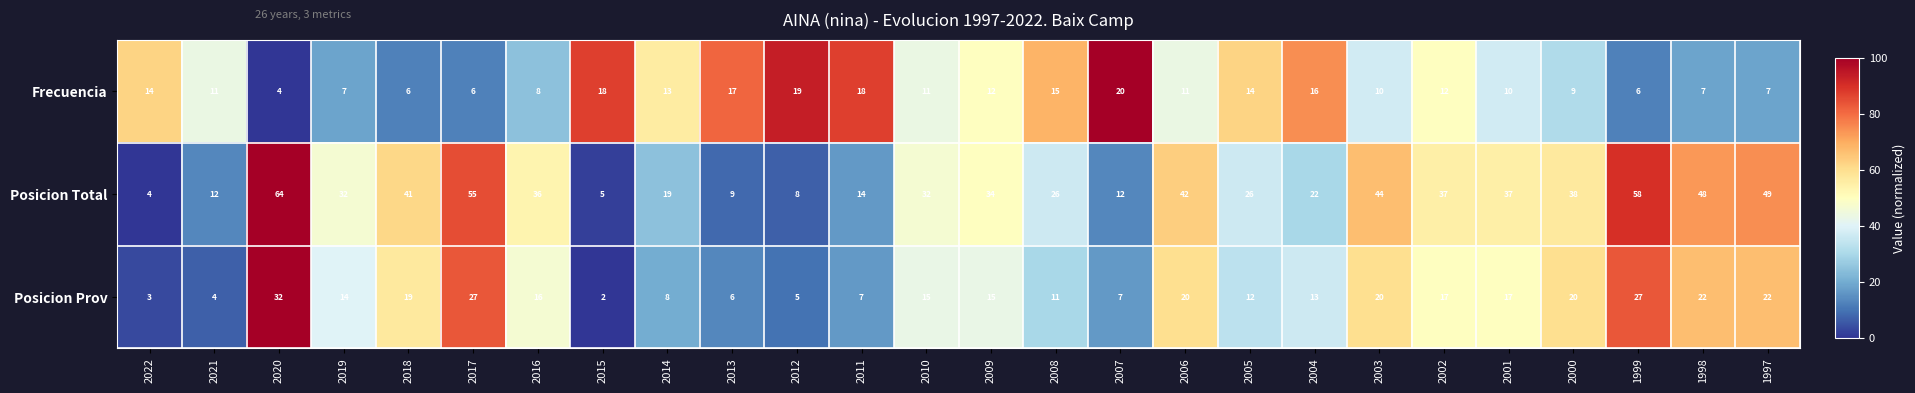

At which label does Posicion Total first exceed 34?

2020